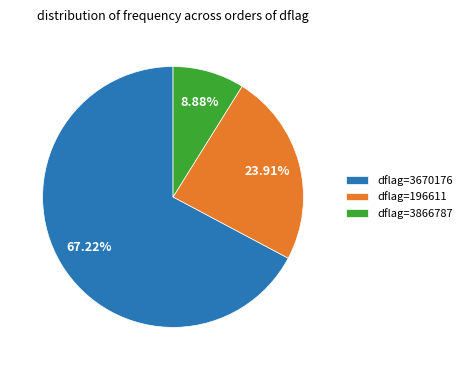

How many segments does this pie chart have?

3